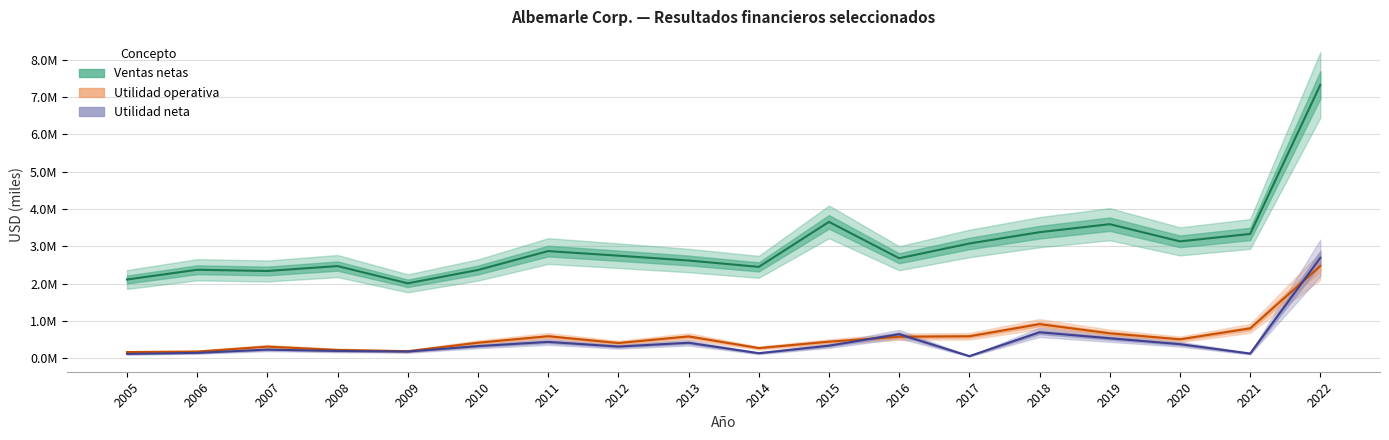

True or false: Utilidad operativa and Ventas netas intersect in this chart.

False